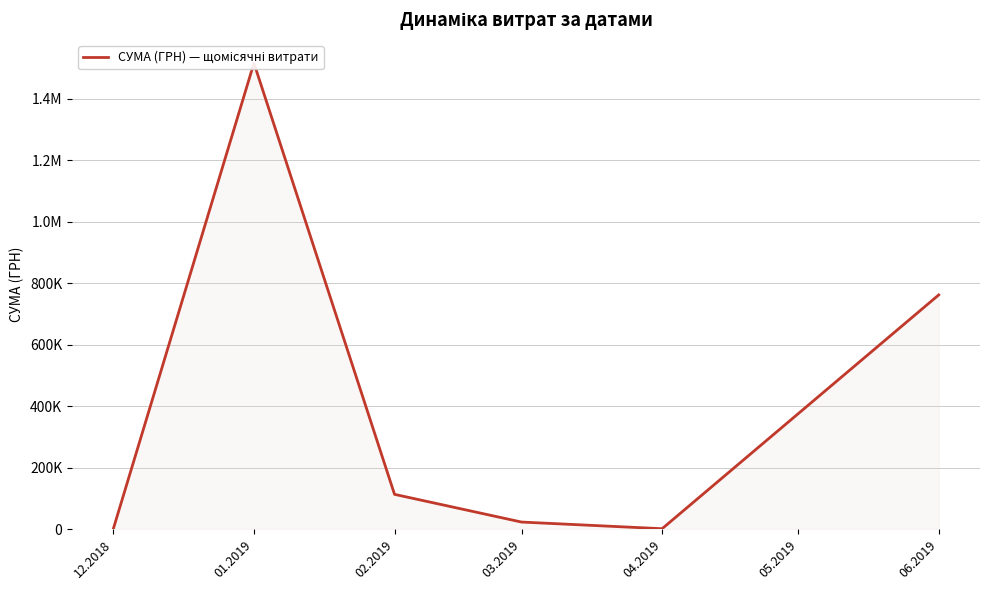

Does the chart display data point markers on the line(s)?

No